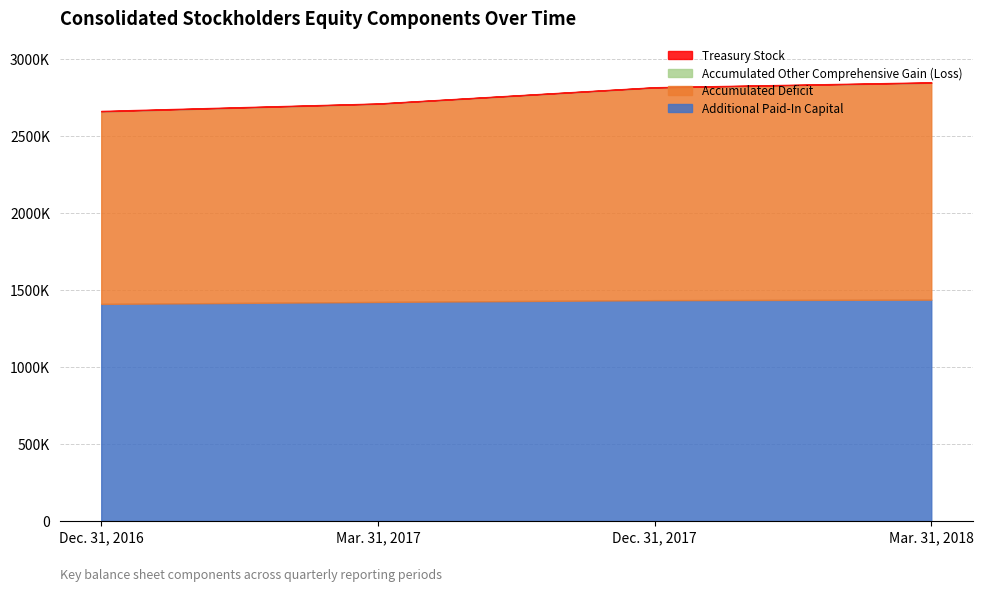

The Additional Paid-In Capital series shows 1438625 at Mar. 31, 2018. True or false?

True